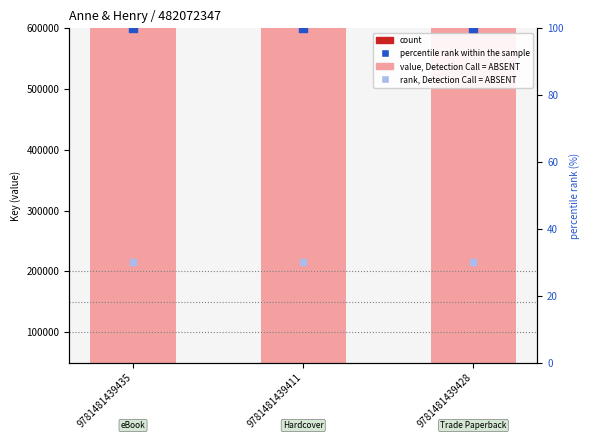

At which category is the sum across all series the highest?

9781481439435